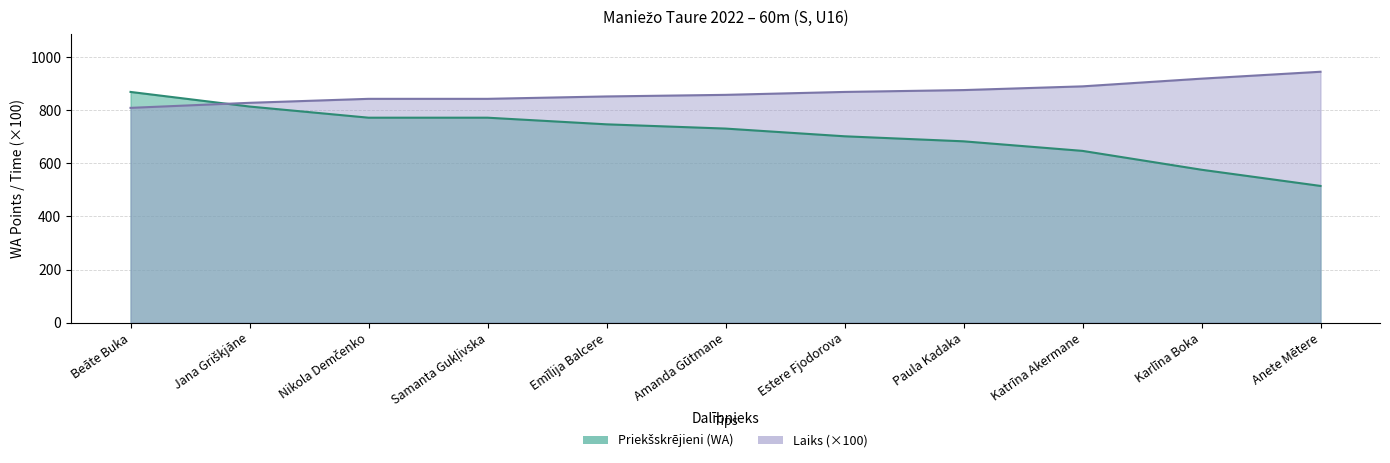

True or false: Priekšskrējieni (WA) has a value of 193.2 at Katrīna Akermane.

False